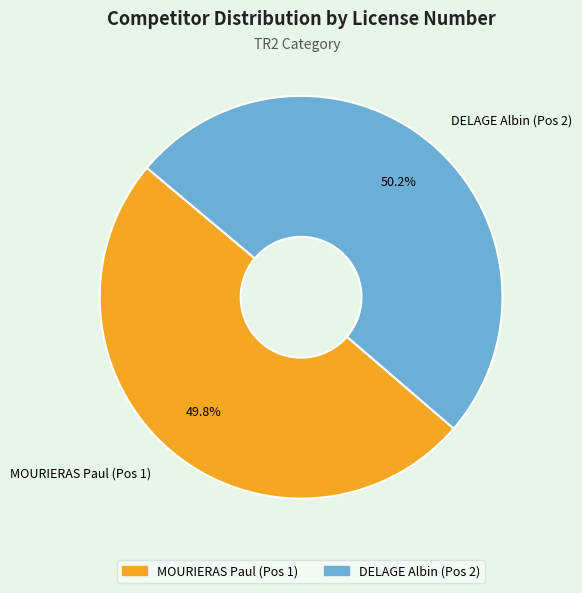

To the nearest percent, what is the average slice percentage?

50%